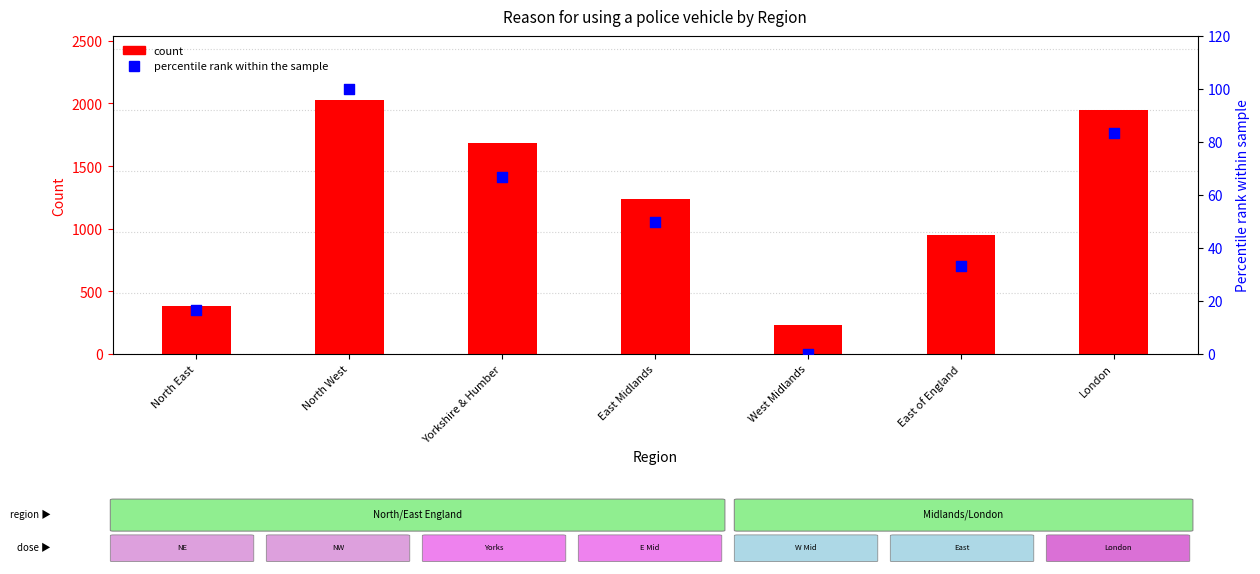

At which category is the sum across all series the highest?

North West